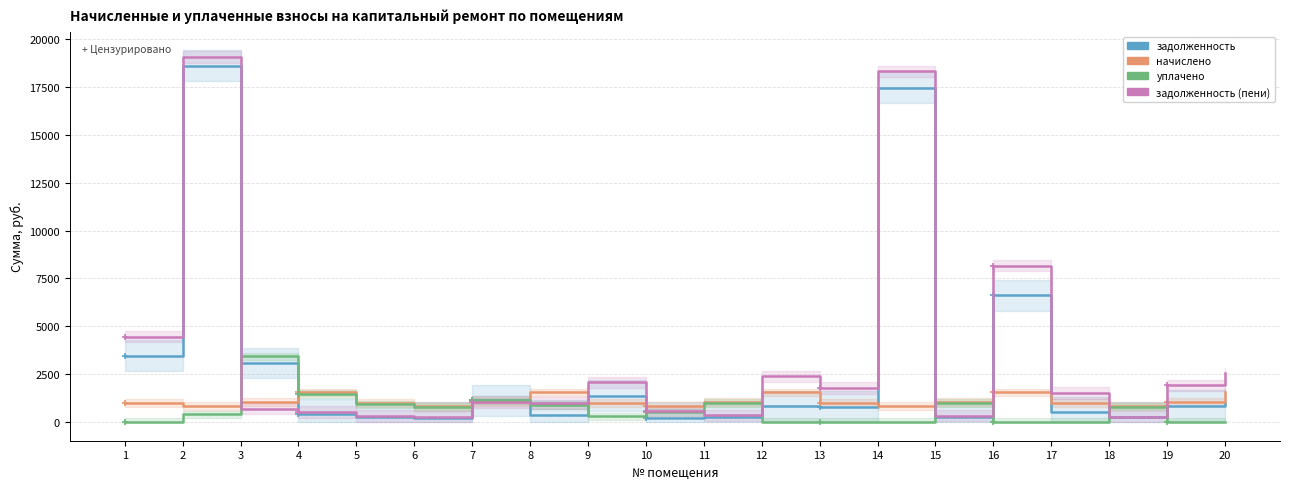

Reading right to left, extract all data points from this chart.

задолженность: 20=989.6	19=857.2	18=252.3	17=534.3	16=6617.0	15=285.4	14=17466.5	13=801.5	12=841.9	11=283.9	10=228.8	9=1386.1	8=346.5	7=1140.1	6=228.8	5=267.3	4=420.9	3=3082.0	2=18613.2	1=3474.6
начислено: 20=1555.2	19=1055.0	18=844.8	17=986.9	16=1554.2	15=1053.6	14=844.8	13=986.4	12=1554.2	11=1055.0	10=844.8	9=986.9	8=1554.2	7=1055.0	6=844.8	5=986.9	4=1554.2	3=1055.0	2=844.8	1=986.9
уплачено: 20=0.0	19=0.0	18=815.5	17=0.0	16=0.0	15=998.8	14=0.0	13=0.0	12=6.0	11=989.1	10=510.4	9=297.1	8=898.0	7=1149.0	6=795.2	5=925.2	4=1457.1	3=3433.7	2=399.6	1=0.0
задолженность (пени): 20=2544.8	19=1912.3	18=281.6	17=1521.1	16=8171.2	15=340.1	14=18311.3	13=1787.8	12=2390.1	11=349.9	10=563.2	9=2075.8	8=1002.7	7=1046.1	6=278.4	5=329.0	4=518.1	3=703.4	2=19058.4	1=4461.5